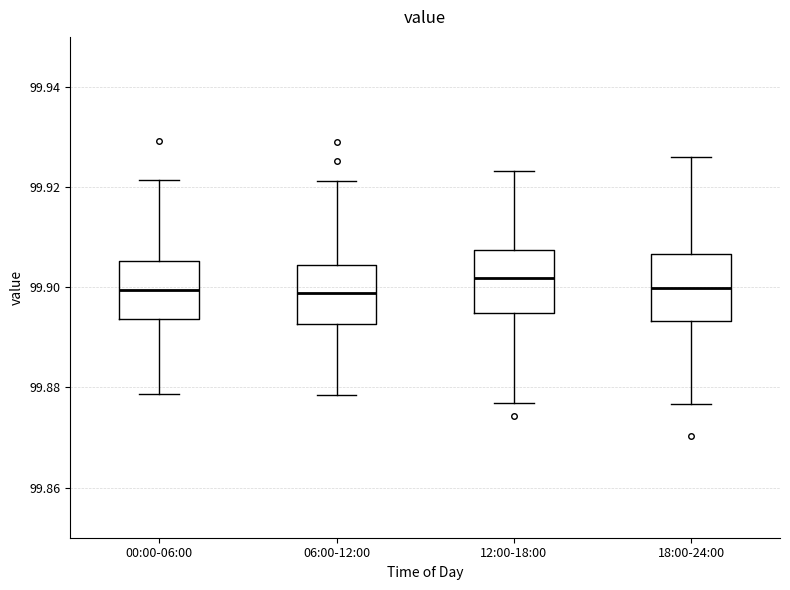

Reading left to right, read every box against the y-axis: the position of its median line, the range the box covers, and the ends of its whiskers. The values are not printed on the chart, so give them approximately, as read against the axis.

00:00-06:00: median 99.900, box 99.894 to 99.906, whiskers 99.878 to 99.922
06:00-12:00: median 99.898, box 99.892 to 99.904, whiskers 99.878 to 99.922
12:00-18:00: median 99.902, box 99.894 to 99.908, whiskers 99.876 to 99.924
18:00-24:00: median 99.900, box 99.894 to 99.906, whiskers 99.876 to 99.926